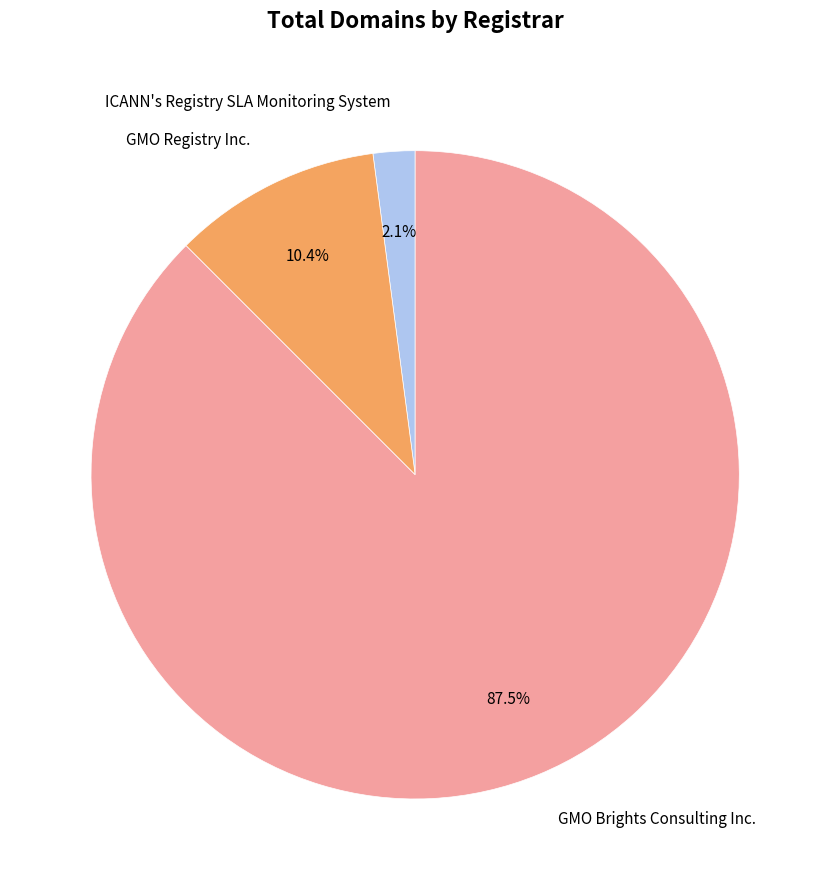

Does any single category account for the majority?

Yes